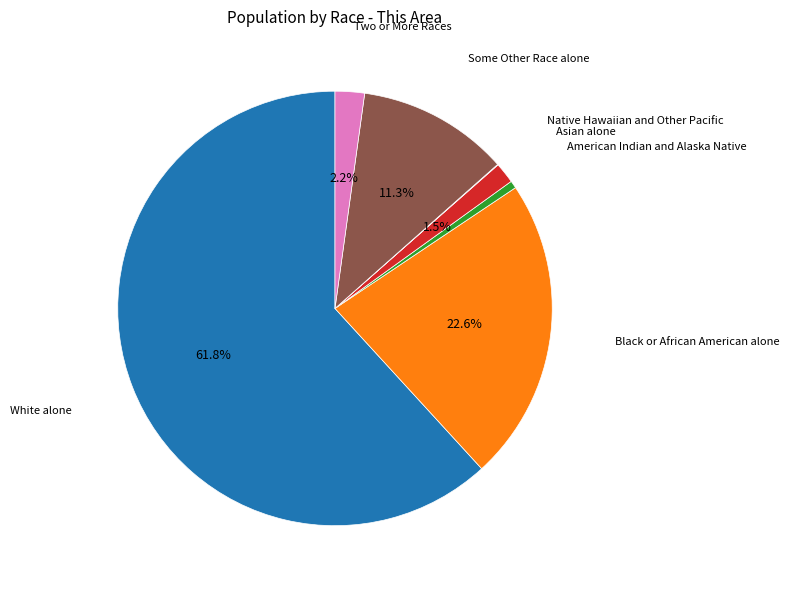

Which category has the biggest portion of the pie?

White alone